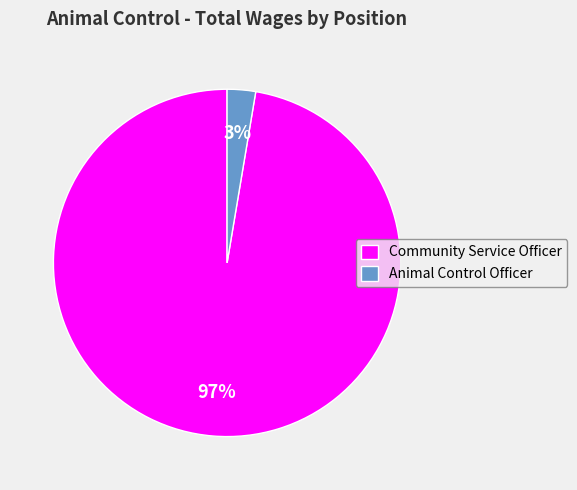

True or false: Animal Control Officer accounts for 3% of the total.

True